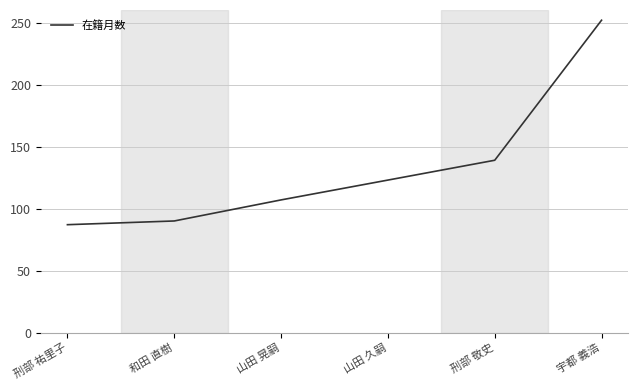

At which category does the chart reach its minimum across all series?

刑部 祐里子